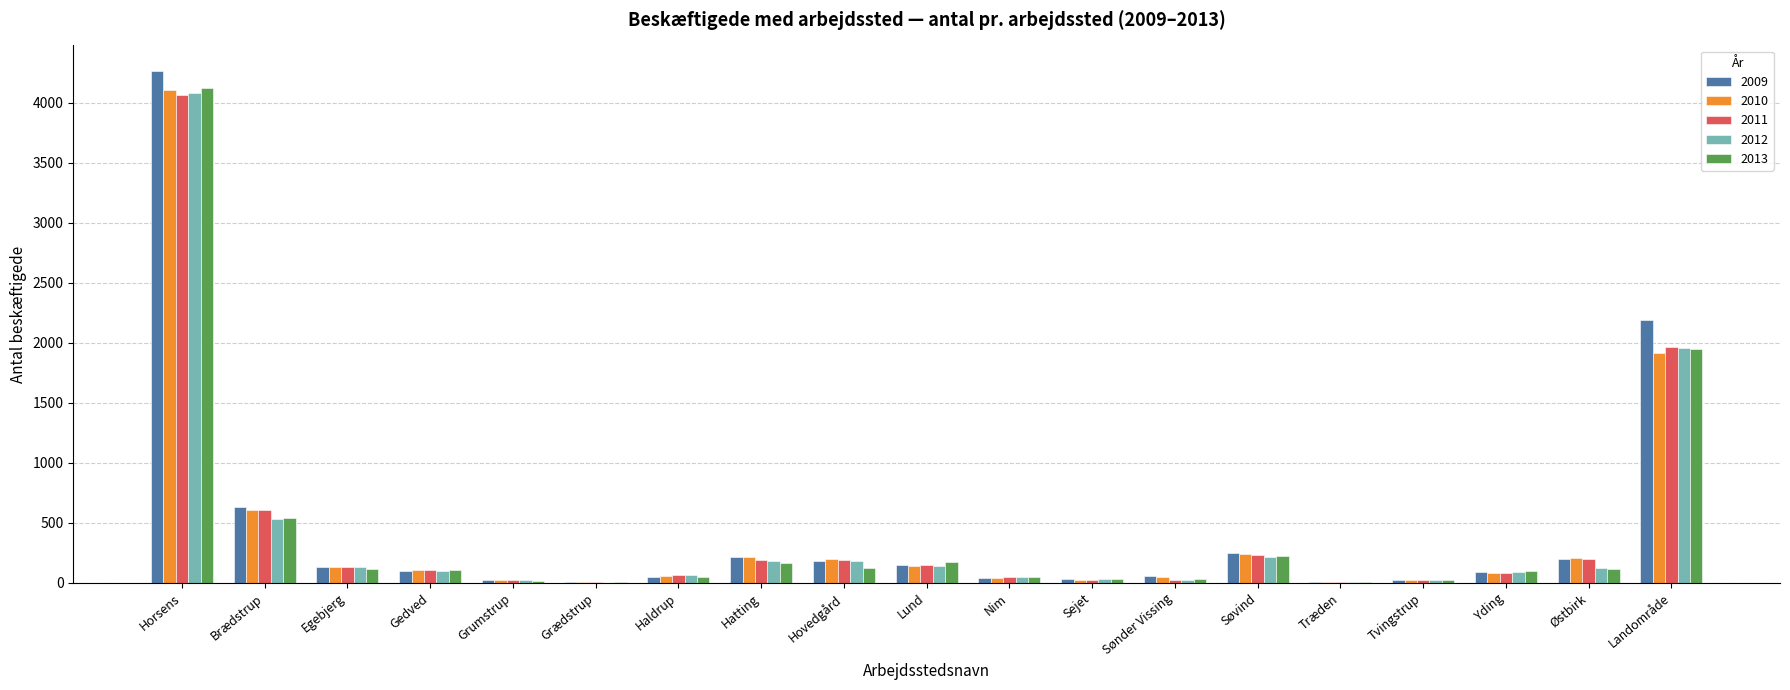

What are all the series names shown in the legend?

2009, 2010, 2011, 2012, 2013